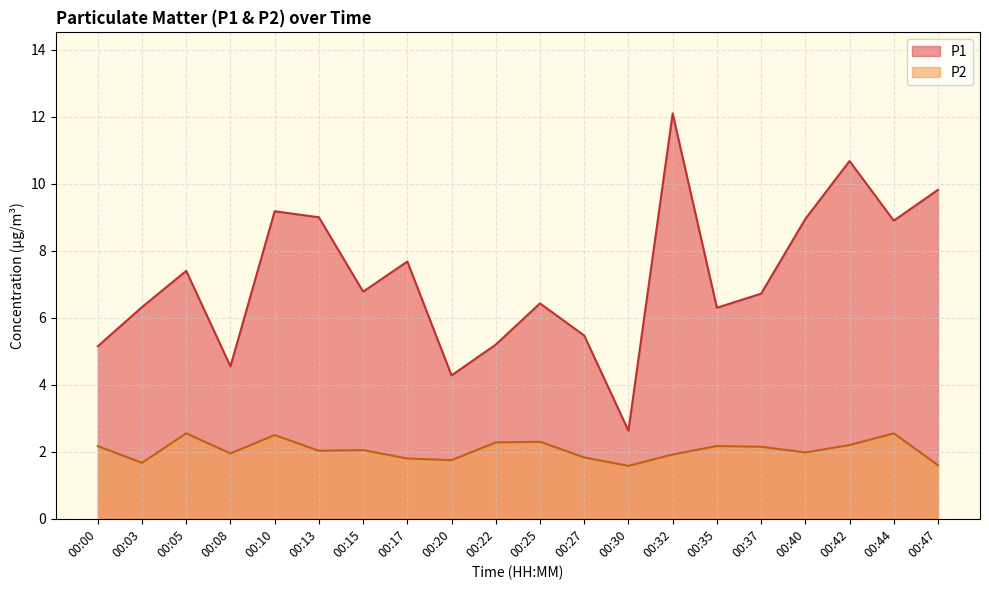

True or false: P1 has a value of 2.6 at 00:30.

True